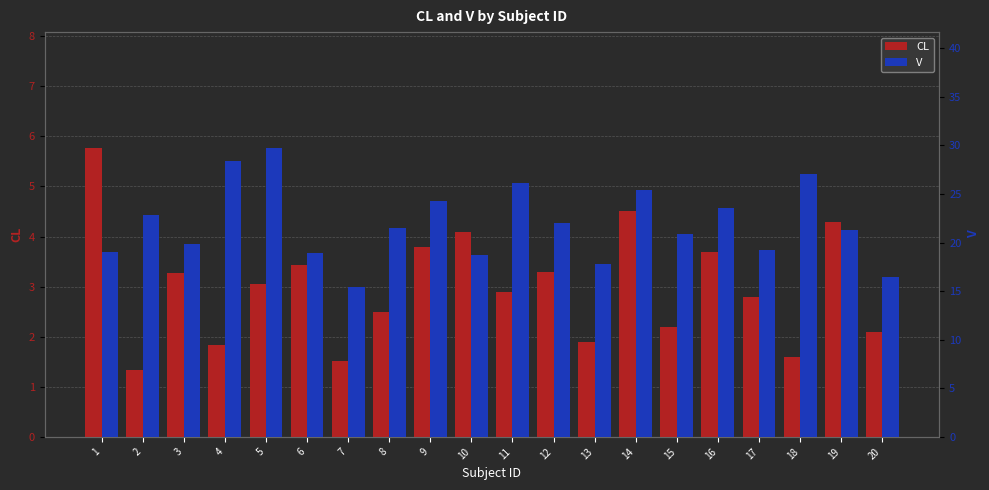

What are all the series names shown in the legend?

CL, V